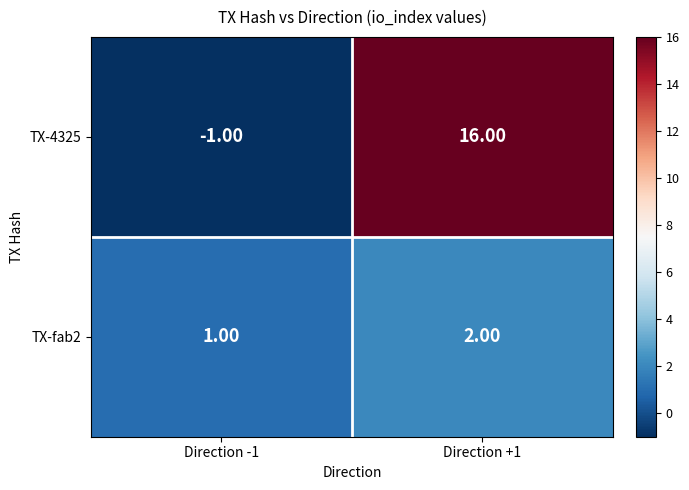

At Direction +1, list the series in order from largest to smallest.

TX-4325, TX-fab2